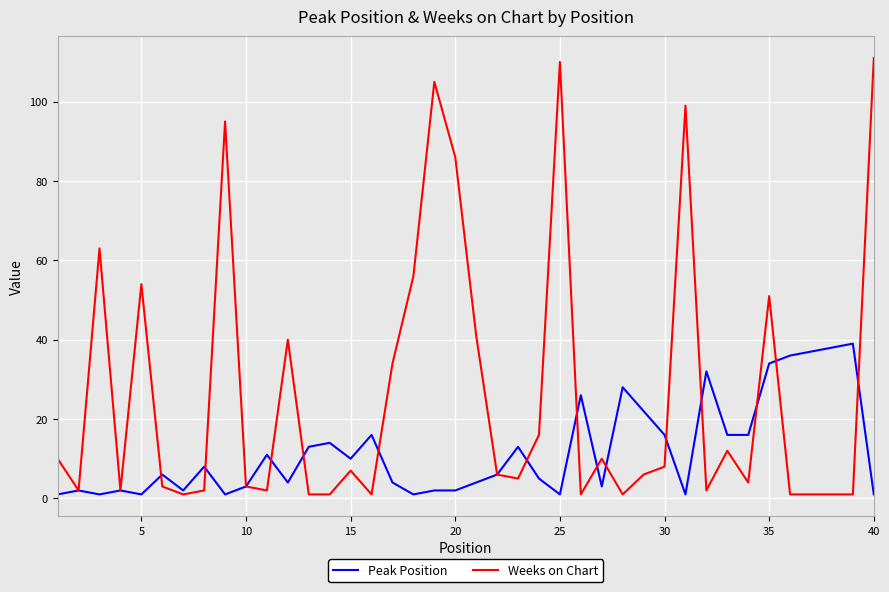

Count the number of categories in the chart.

40